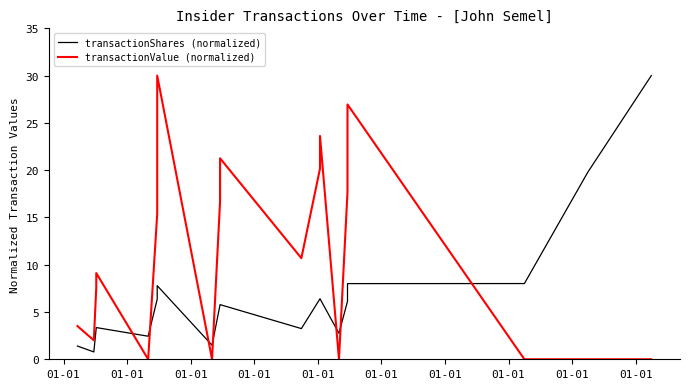

True or false: transactionShares (normalized) has more than 1 points higher than both neighbors.

False